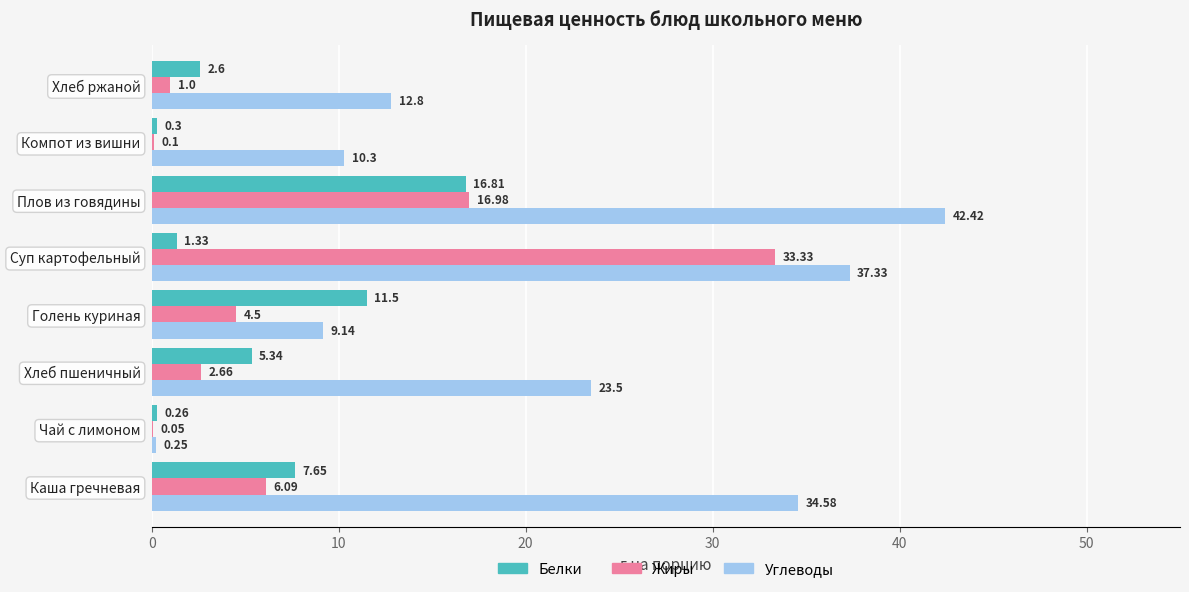

Which series has the largest range (max minus min)?

Углеводы